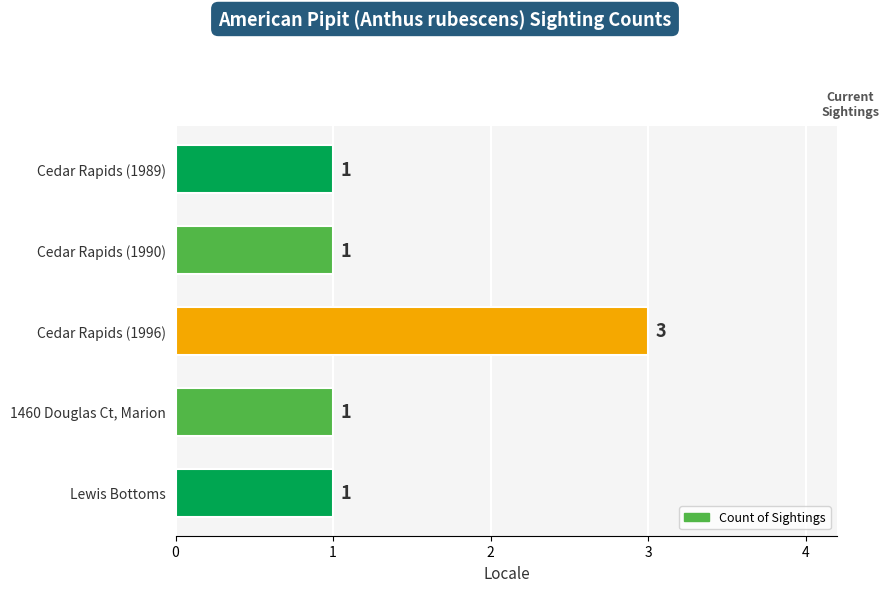

What position from the bottom is Cedar Rapids (1996)?

3